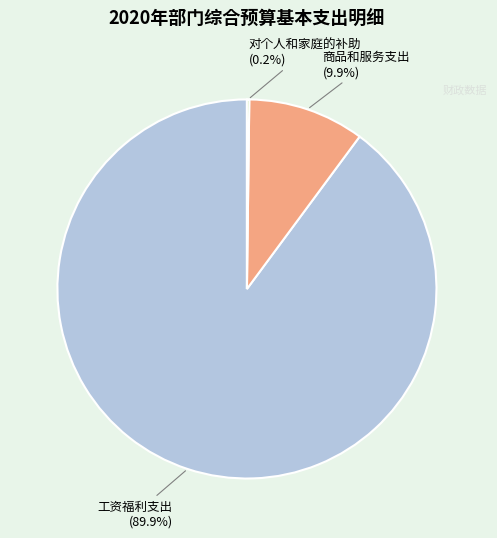

What is the total percentage of 商品和服务支出 and 工资福利支出?

99.8%